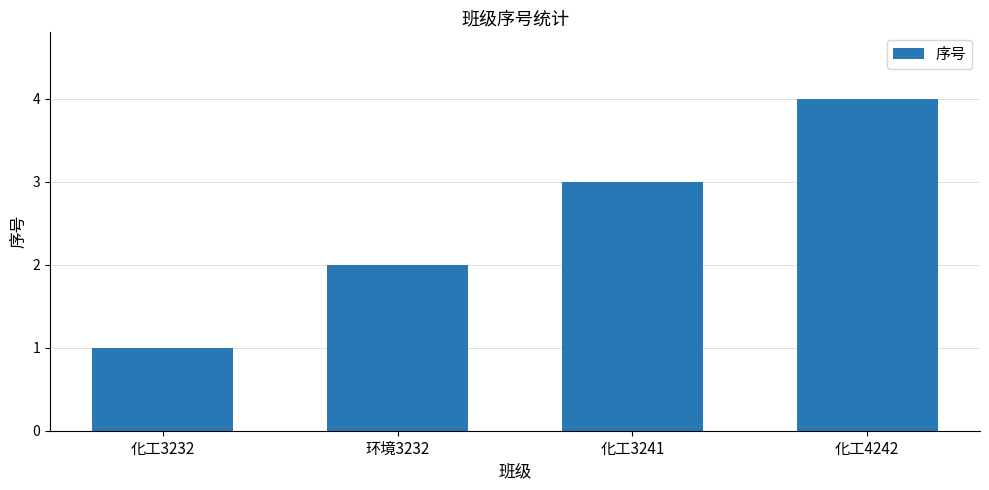

True or false: the data shows 2 at 化工3232.

False